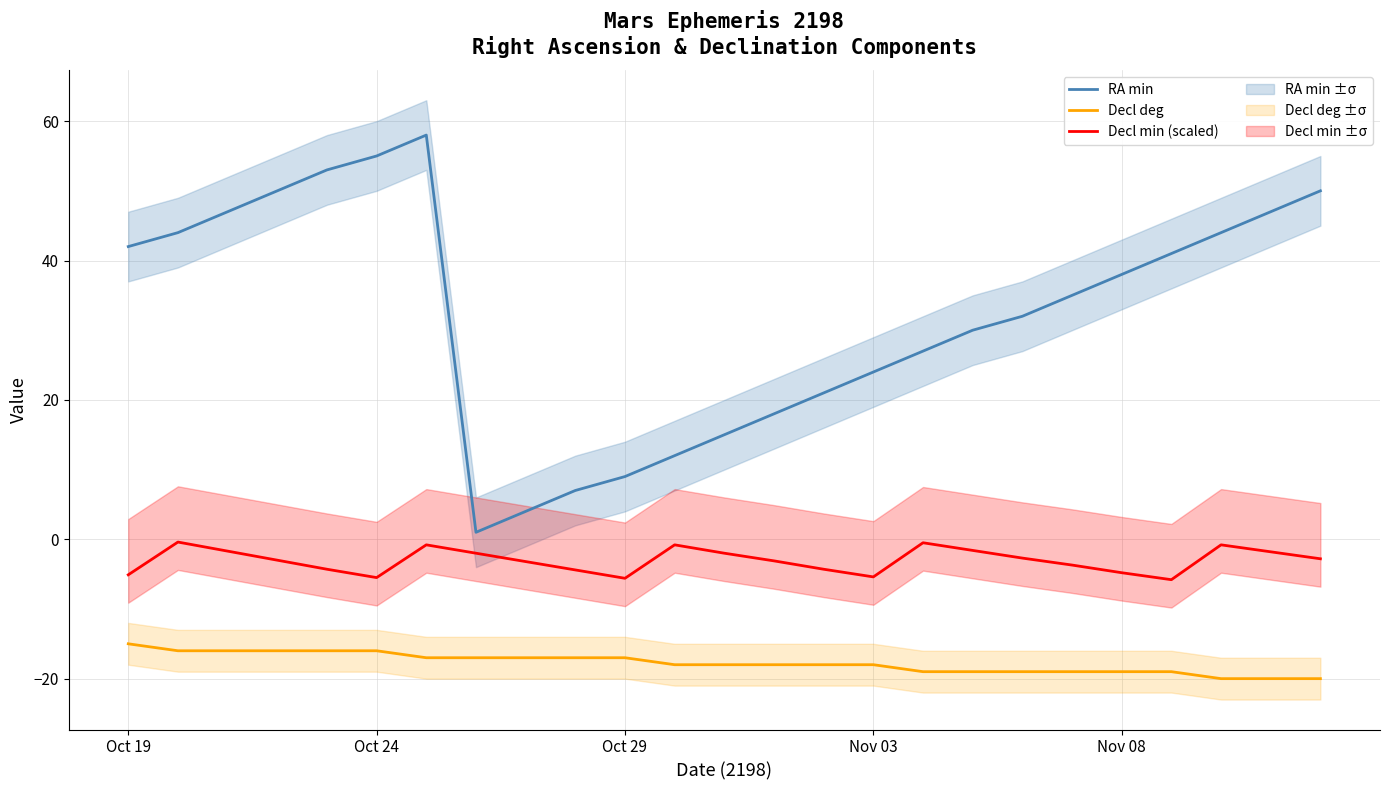

True or false: Decl min (scaled) and RA min cross at least once.

False